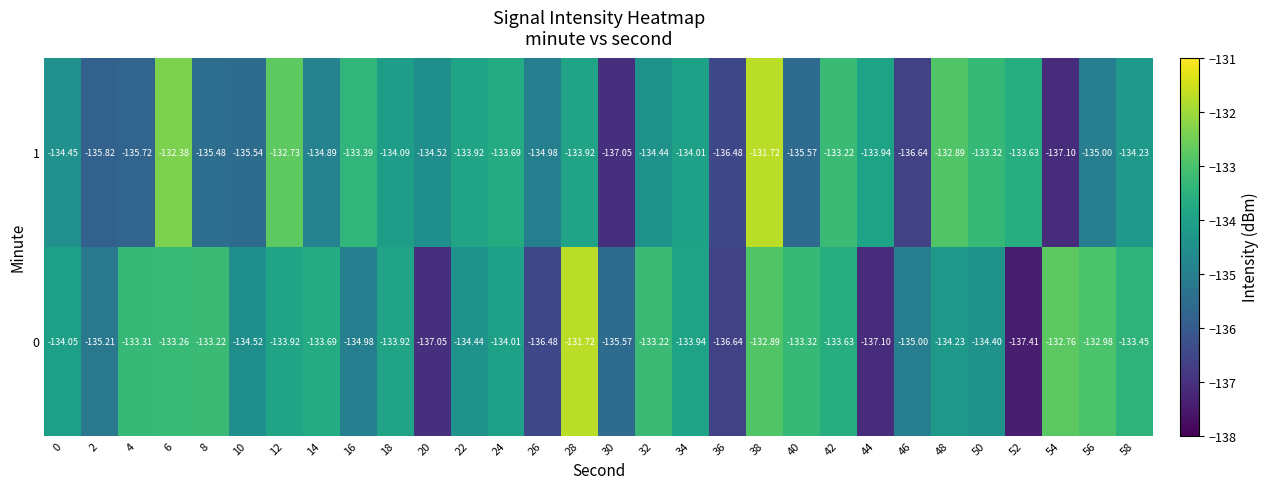

What is the difference between the highest and lowest values at 12?

1.2